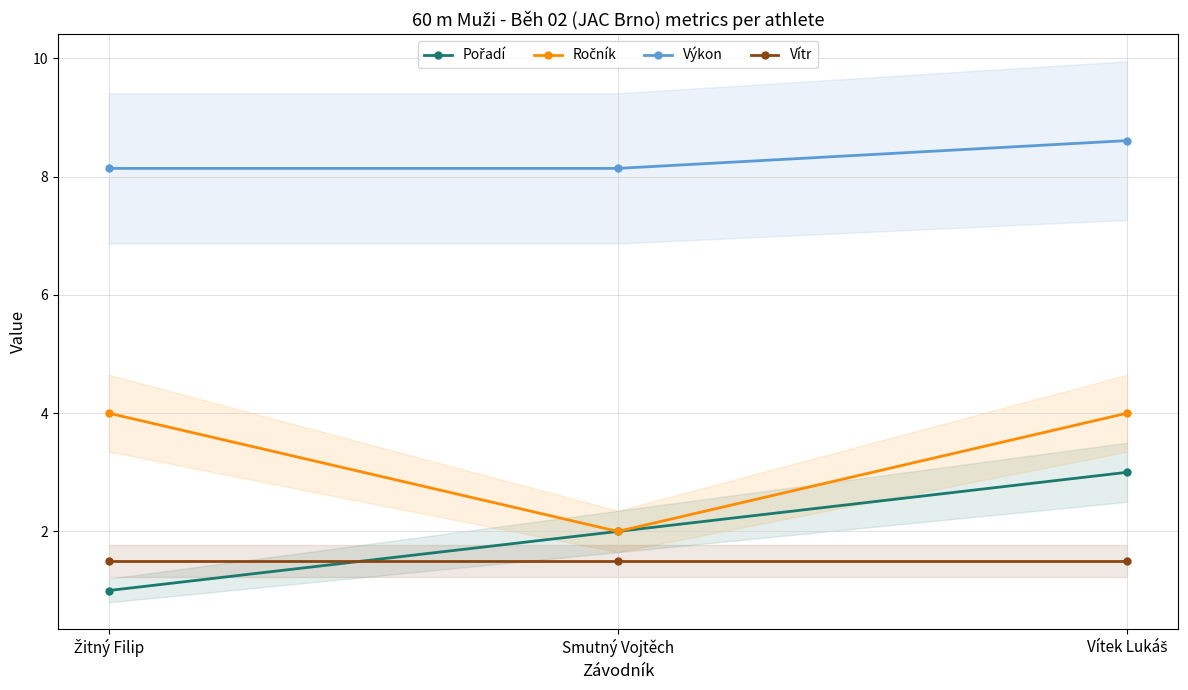

What position from the left is Žitný Filip?

1